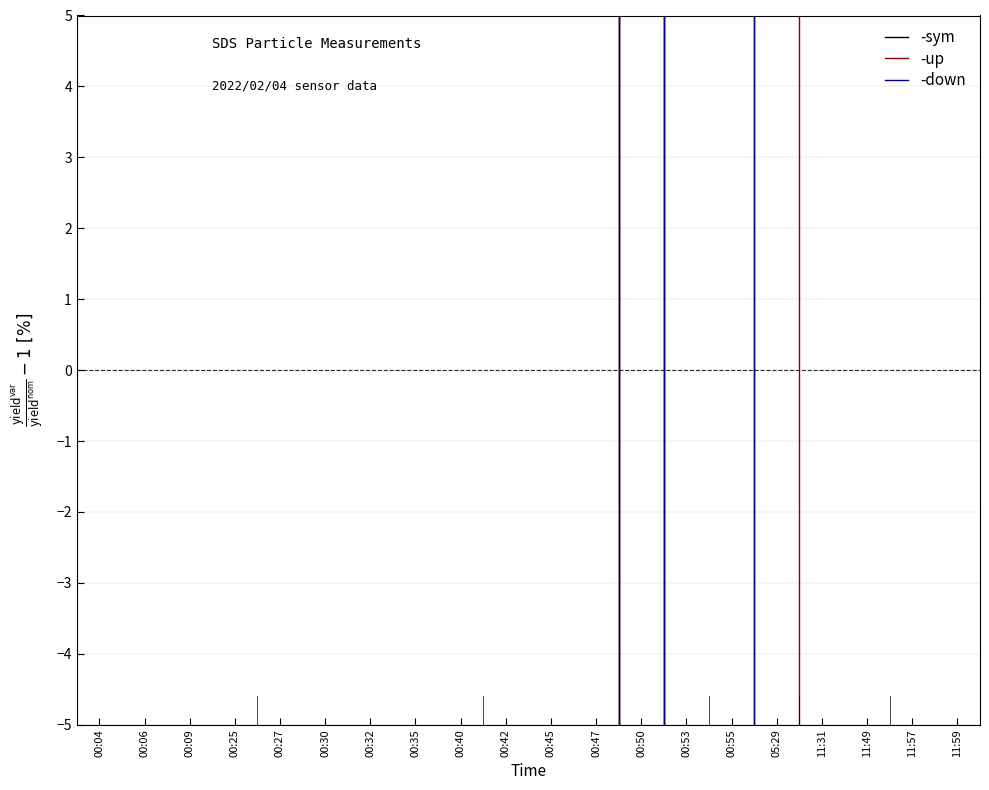

Is it true that -sym equals 52.3 at 00:04?

False